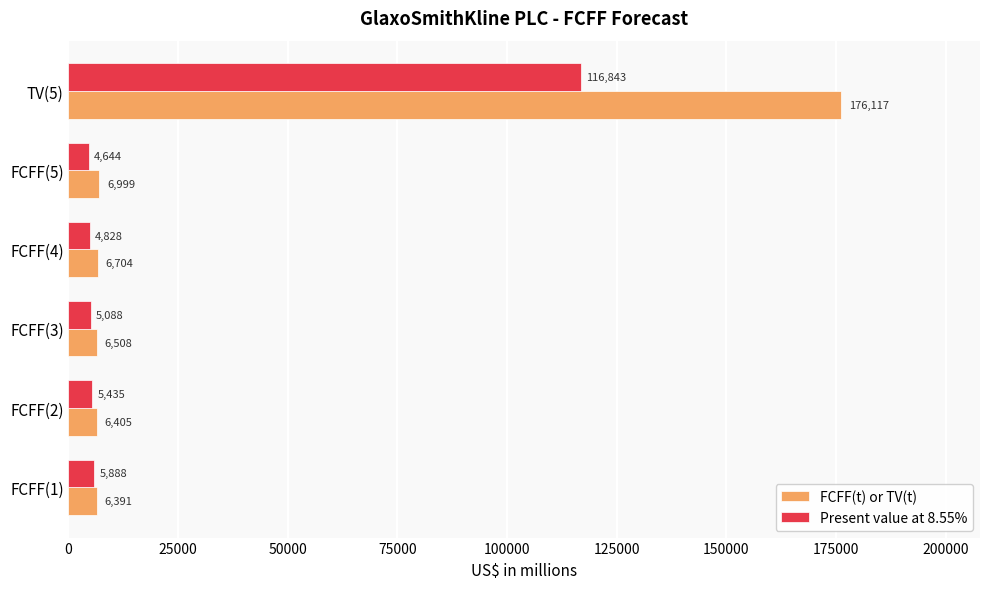

What is the sum of all Present value at 8.55% values?

142726